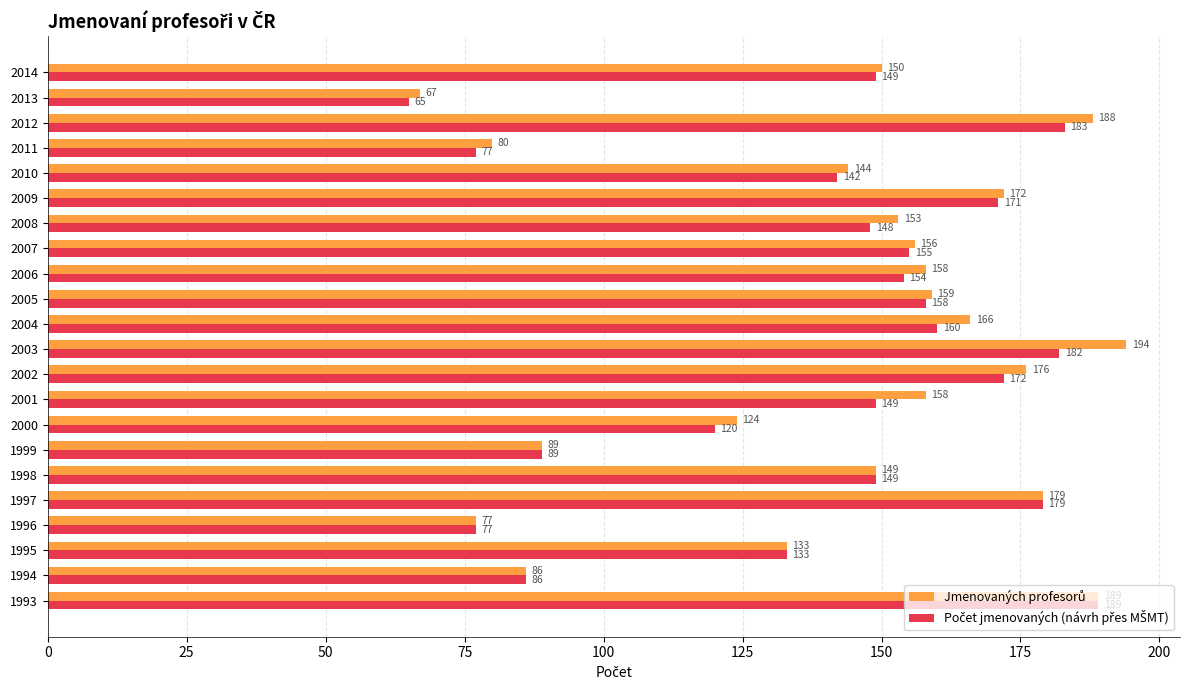

What is the difference between the highest and lowest values at 2001?

9